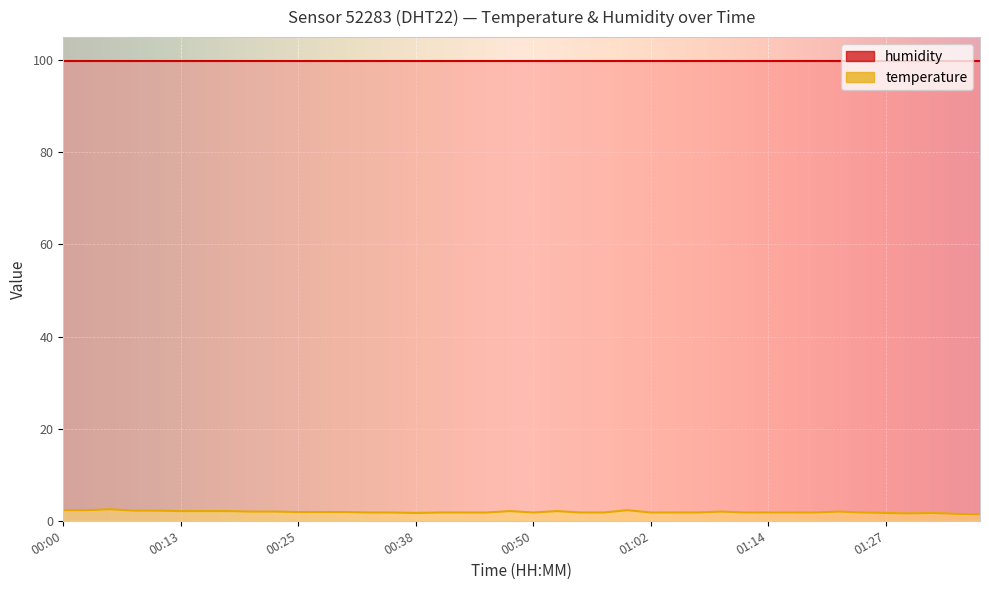

What is the average value?

1.9